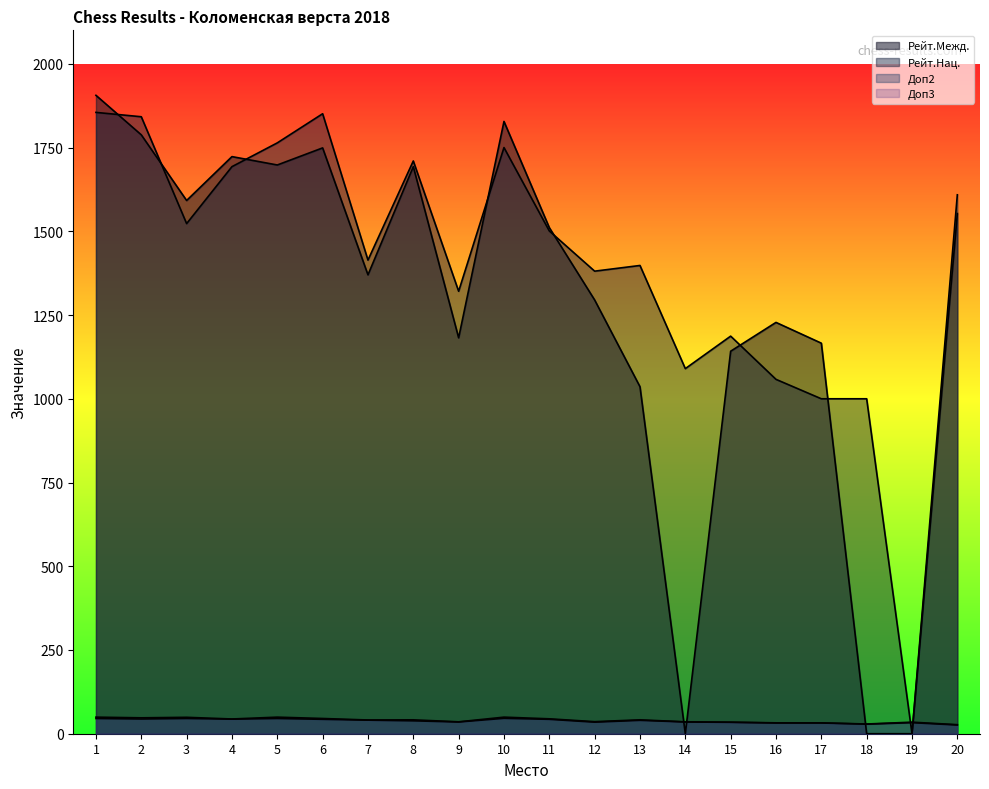

What is the difference between the maximum and minimum values in the Доп2 series?

20.0